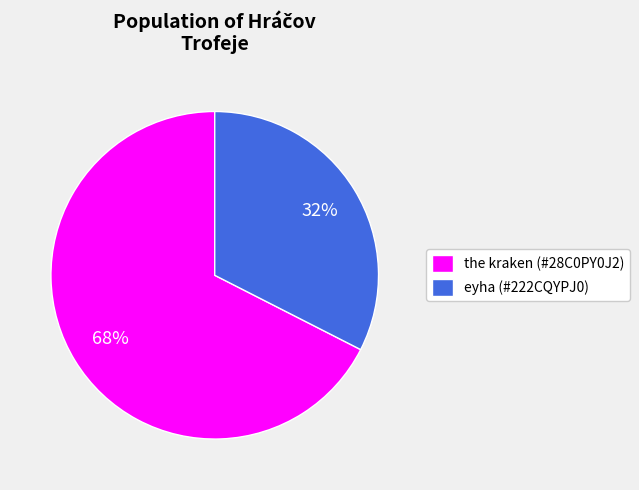

What percentage is the the kraken (#28C0PY0J2) slice, to the nearest percent?

68%